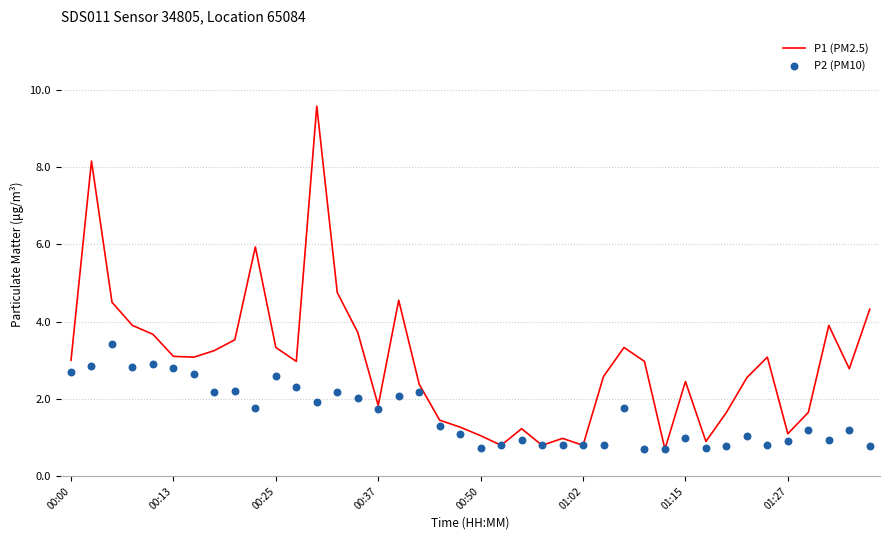

Is the value of P1 (PM2.5) at 12 greater than the value of P2 (PM10) at 01:27?

Yes